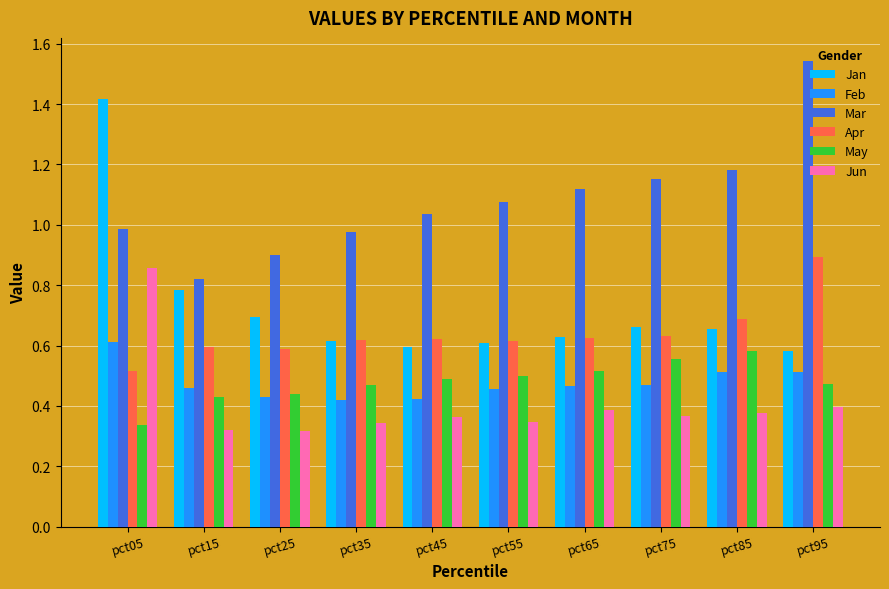

At which category does the chart reach its peak across all series?

pct95